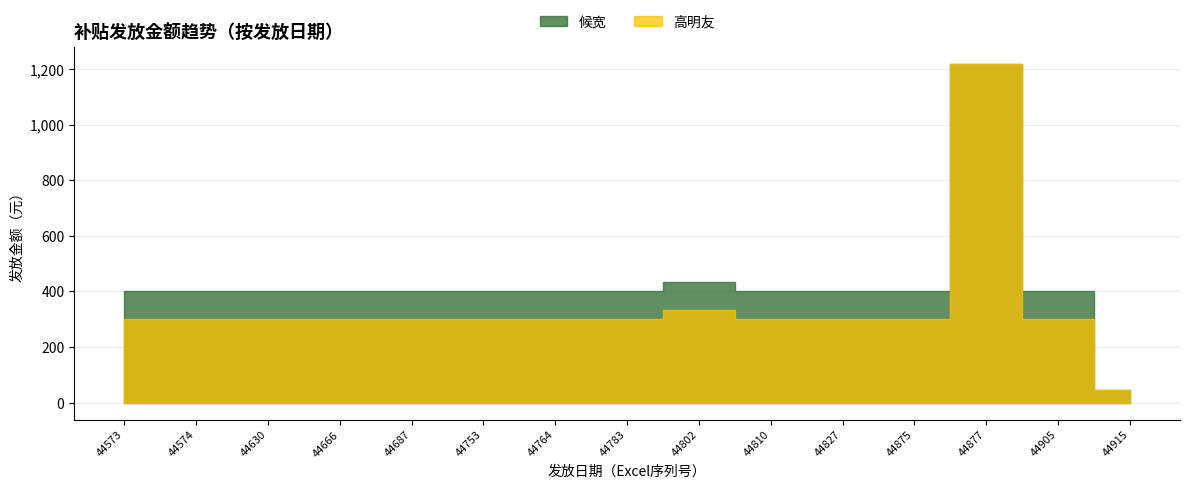

How many interior local peaks does the 高明友 series have?

2